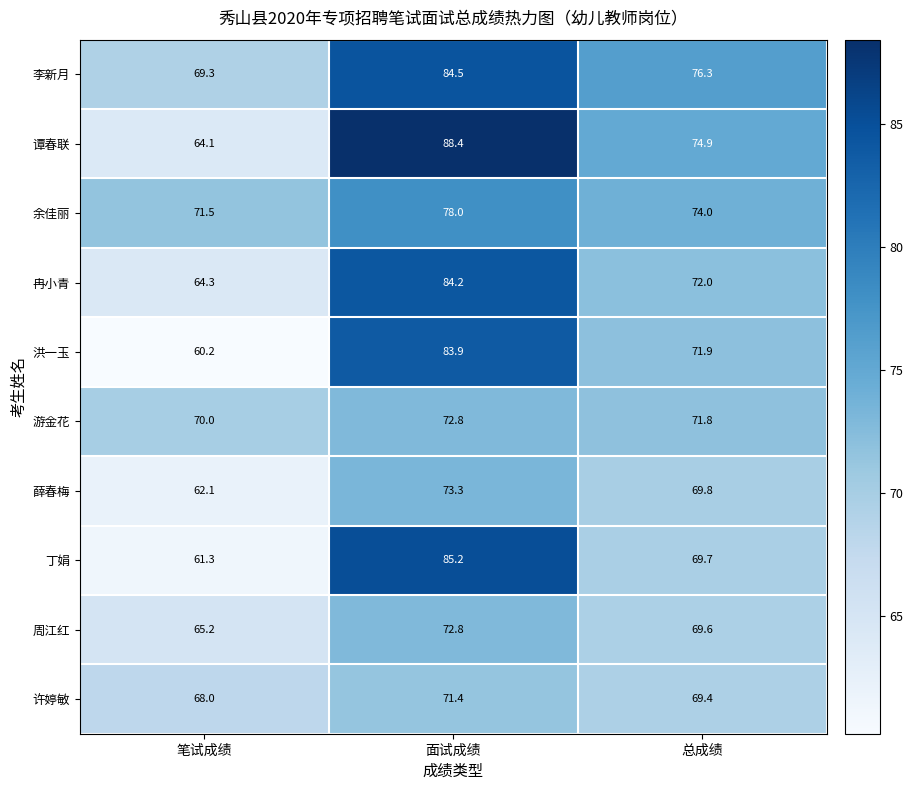

What is the spread (max minus min) of values at 笔试成绩?

11.3